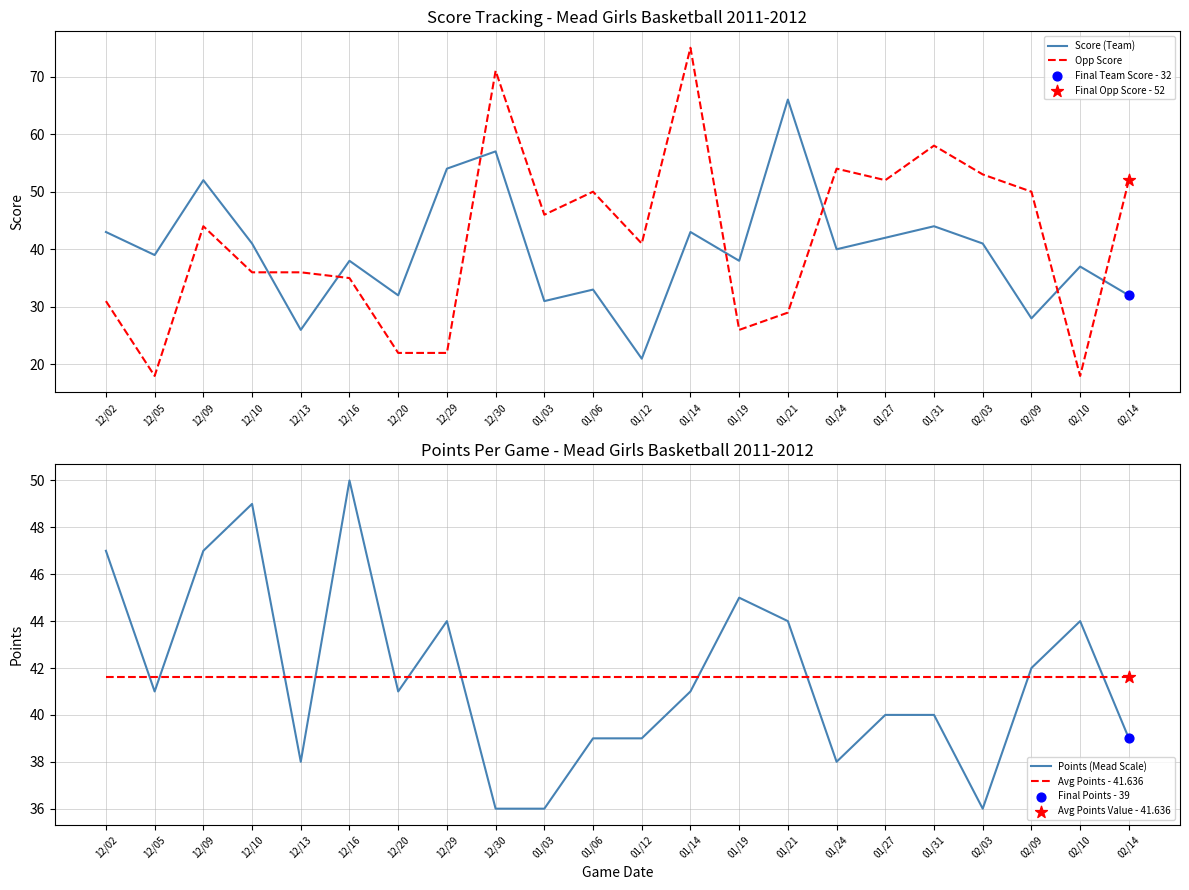

Which series has the largest total across all categories?

Opp Score